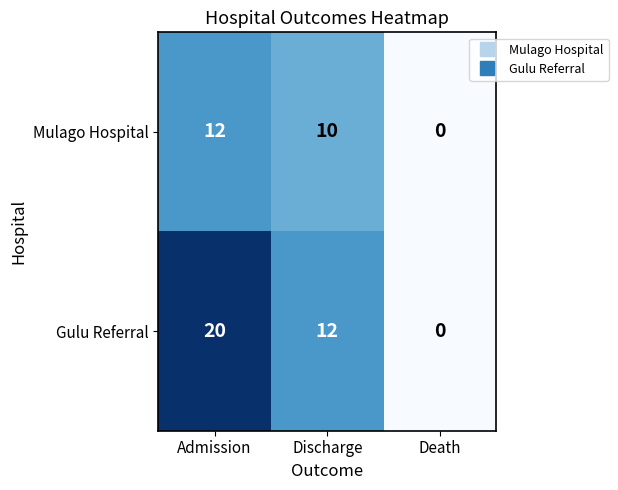

Which label corresponds to the largest value in the chart?

Admission